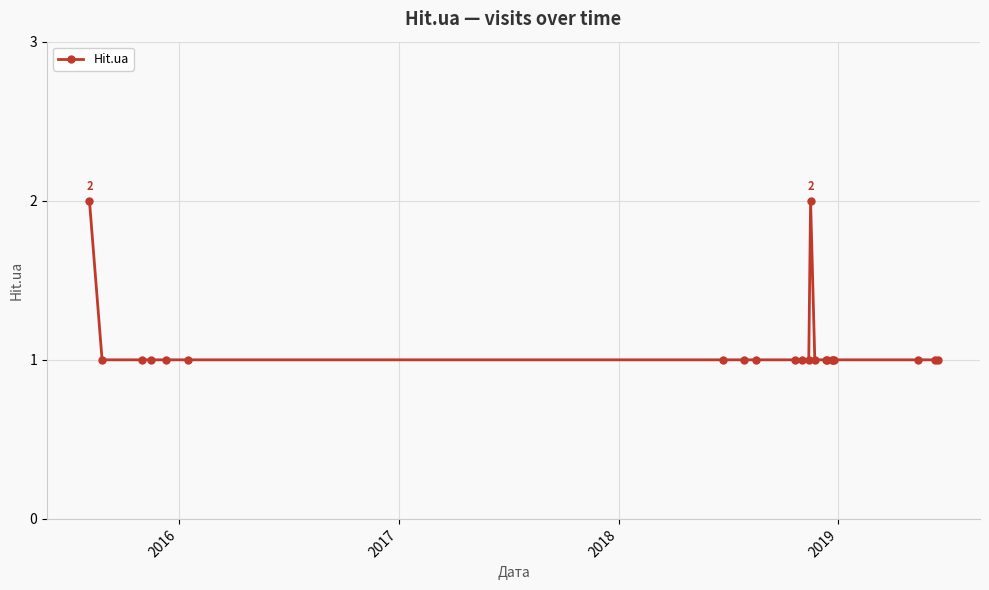

Reading left to right, transcribe all the data shown in this chart.

2	1	1	1	1	1	1	1	1	1	1	1	2	1	1	1	1	1	1	1	1	1